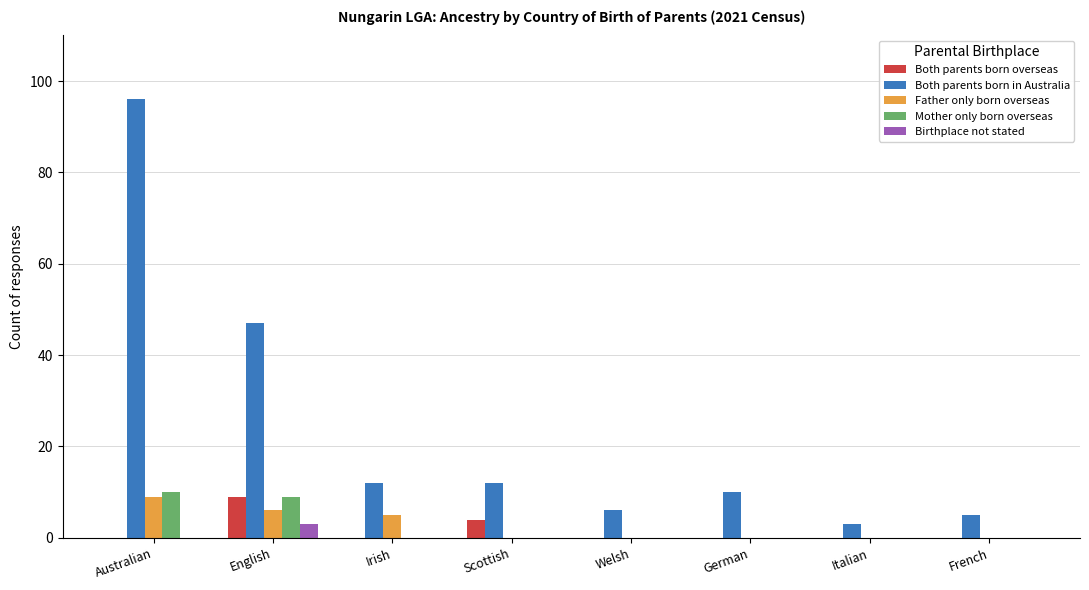

Where is Both parents born in Australia nearest to the value 49?

English